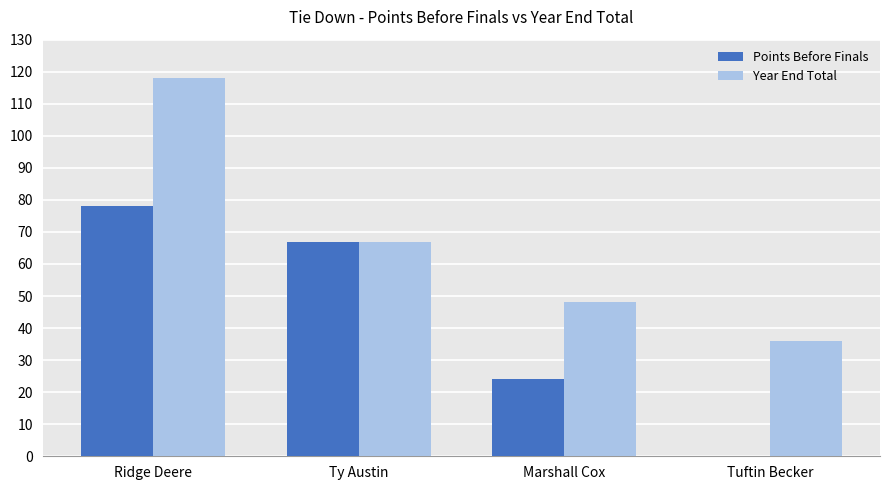

What is the difference between the Points Before Finals values at Ridge Deere and Marshall Cox?

54